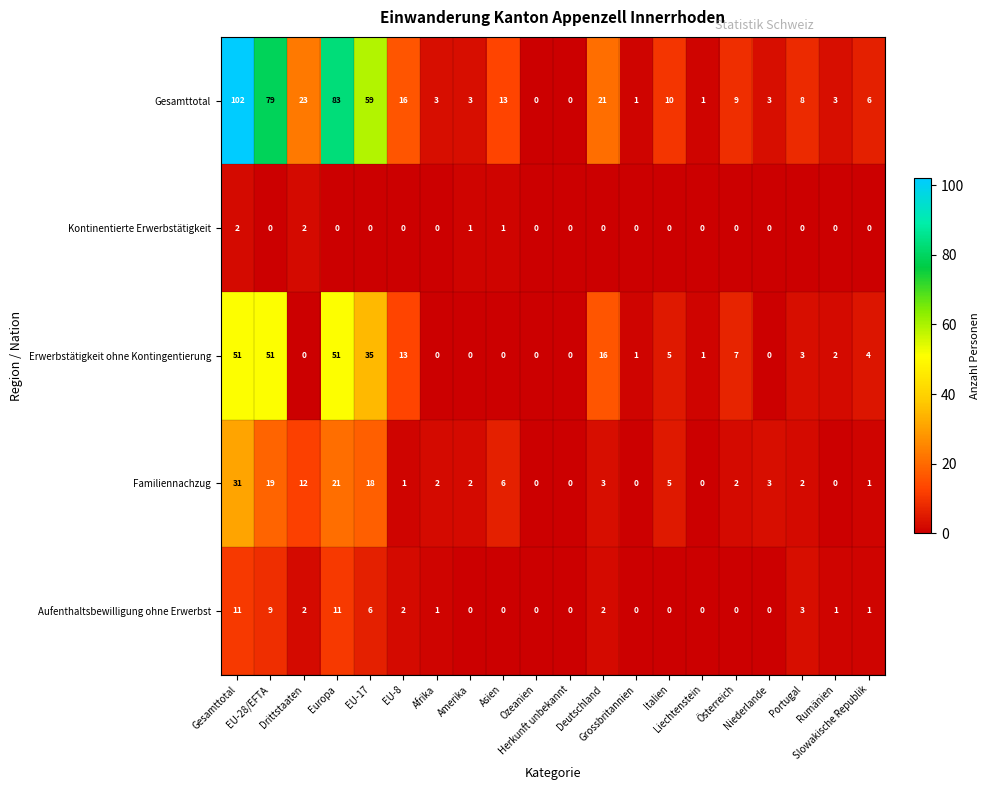

What is the maximum value shown in the chart?

102